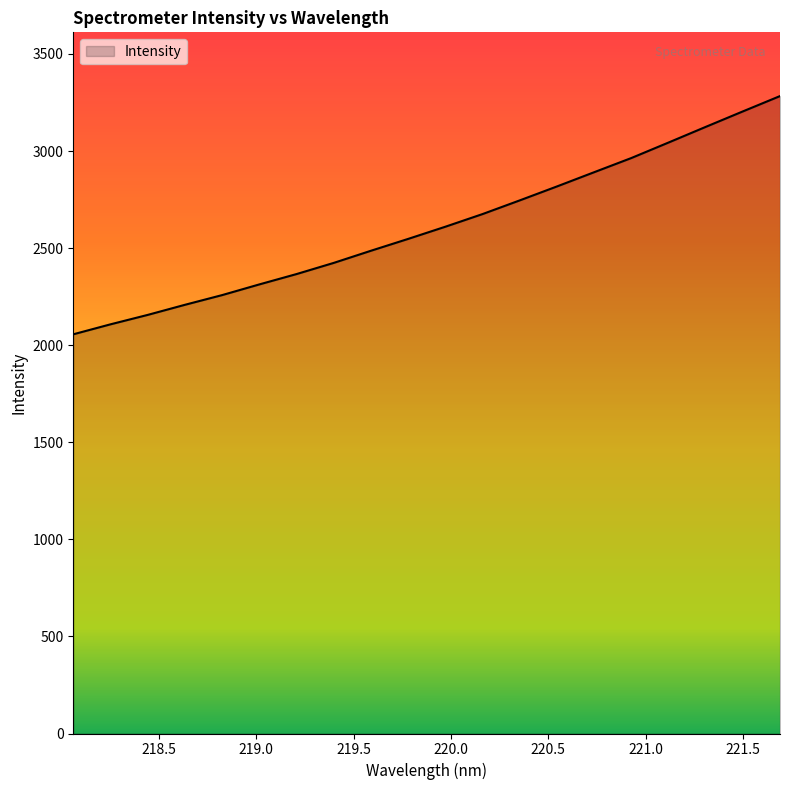

What is the greatest value displayed?

3282.9